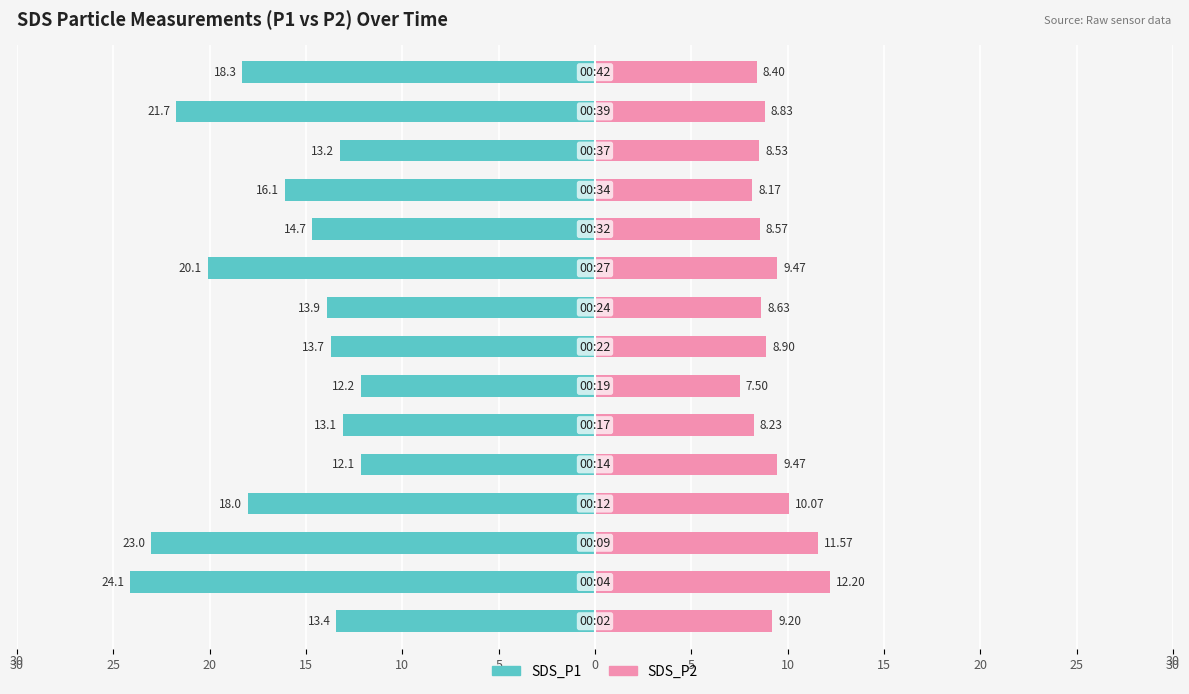

How many bars are there in total?

30